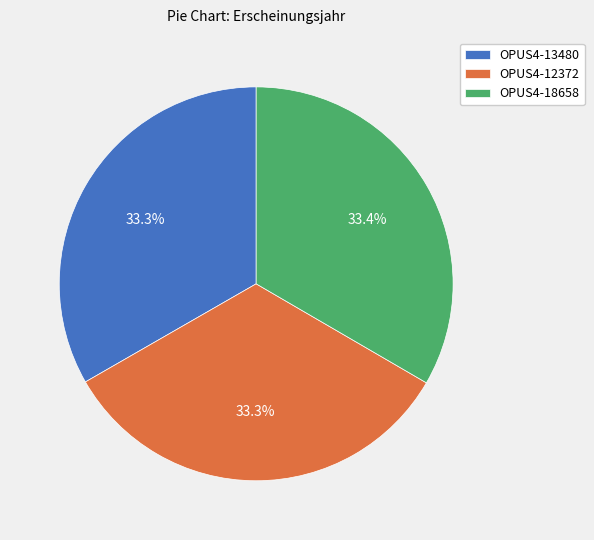

Is it true that OPUS4-12372 is 33% of the pie?

True